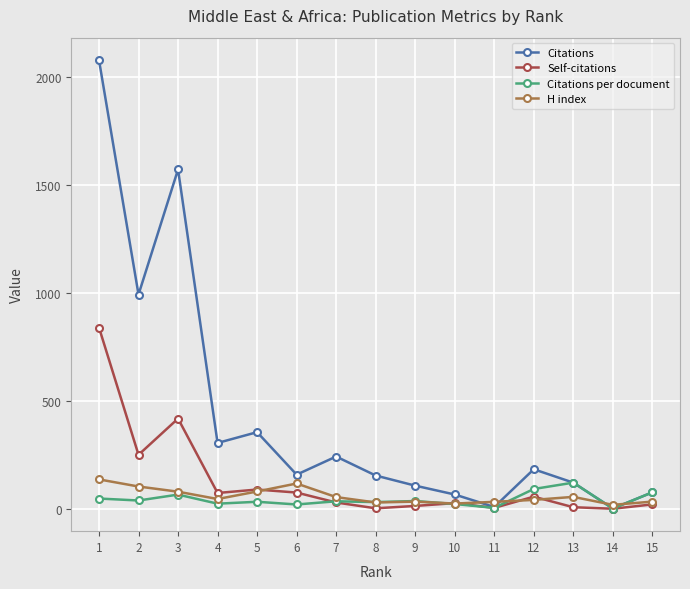

Which series has the largest range (max minus min)?

Citations